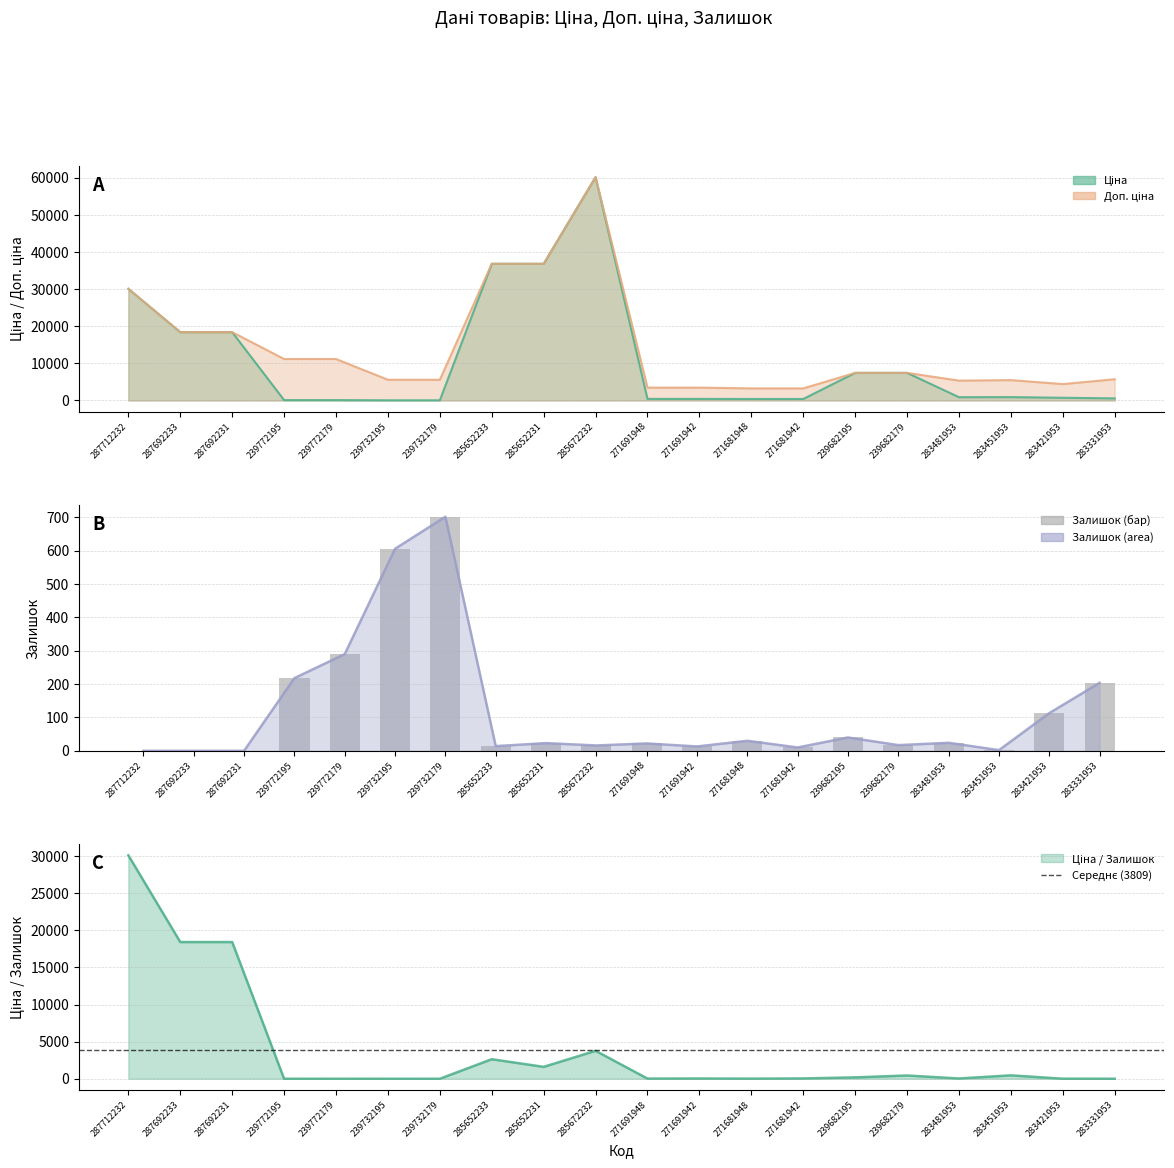

Reading left to right, list all the values displayed in this chart.

Ціна: 30102.8	18420.9	18420.9	111.8	111.8	55.9	55.9	36841.8	36841.8	60205.6	434.3	434.3	408.2	408.2	7444.6	7444.6	892.2	915.8	737.2	572.7
Доп. ціна: 30102.8	18420.9	18420.9	11182.0	11182.0	5591.0	5591.0	36841.8	36841.8	60205.6	3474.1	3474.1	3265.8	3265.8	7444.6	7444.6	5353.1	5495.0	4423.0	5727.0
Залишок: 0.0	0.0	0.0	218.0	290.0	606.0	702.0	14.0	23.0	16.0	22.0	13.0	30.0	10.0	40.0	17.0	24.0	2.0	113.0	204.0